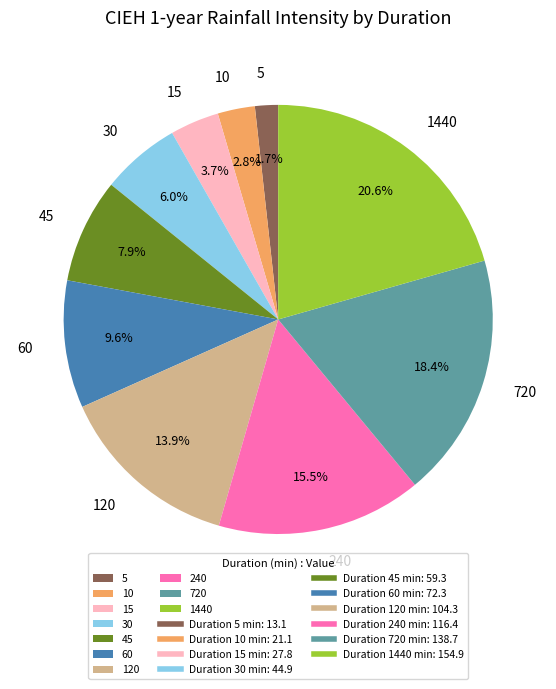

How many segments does this pie chart have?

10